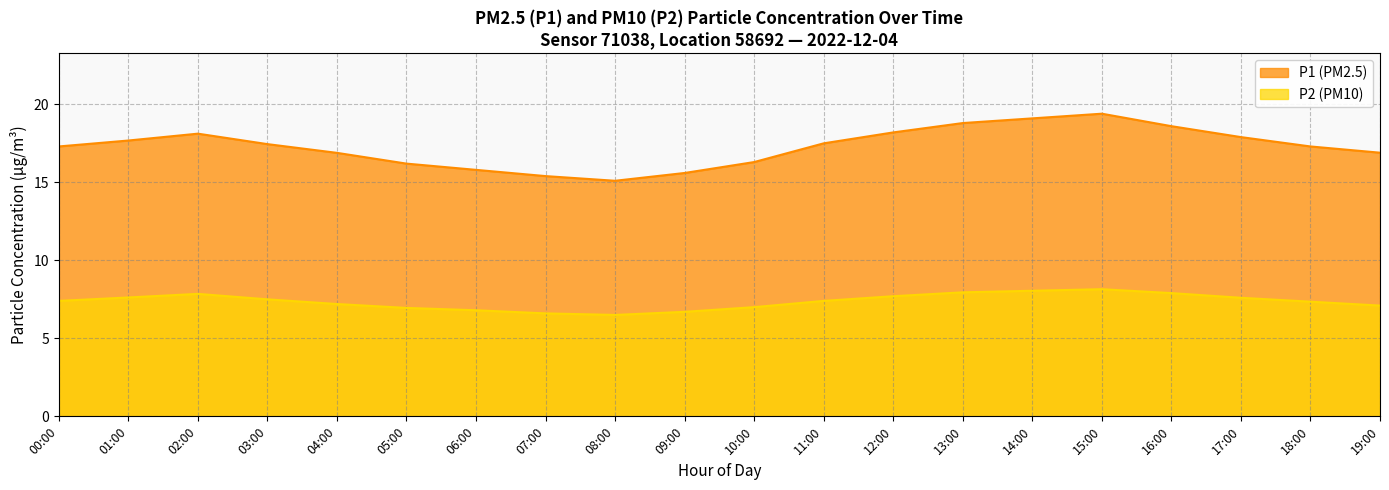

What is the average value of the P1 series?

17.3